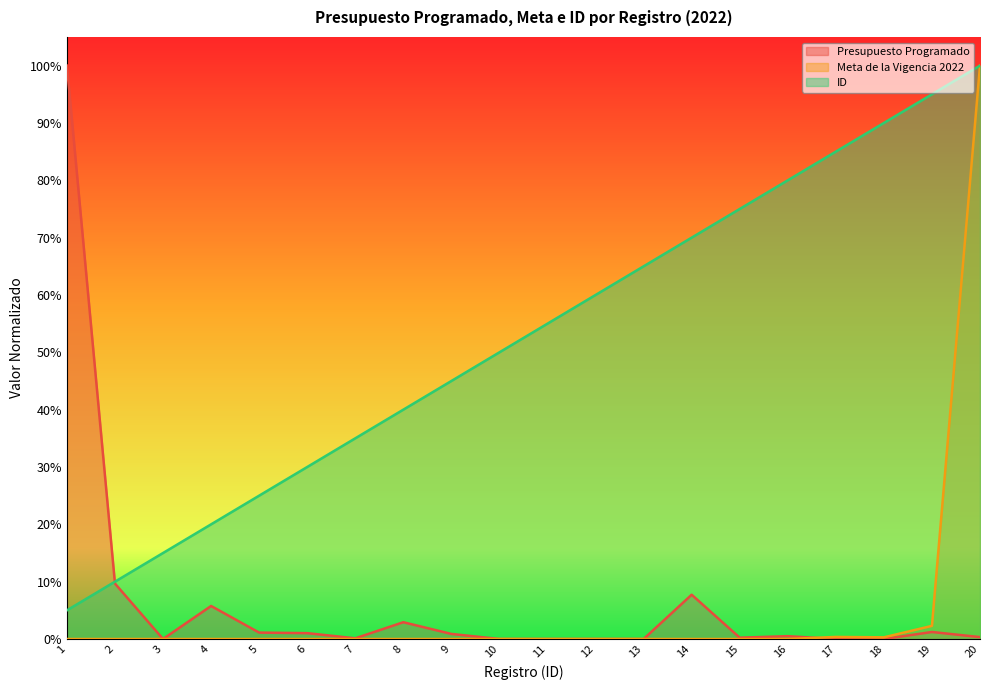

What are all the series names shown in the legend?

Presupuesto Programado, Meta de la Vigencia 2022, ID